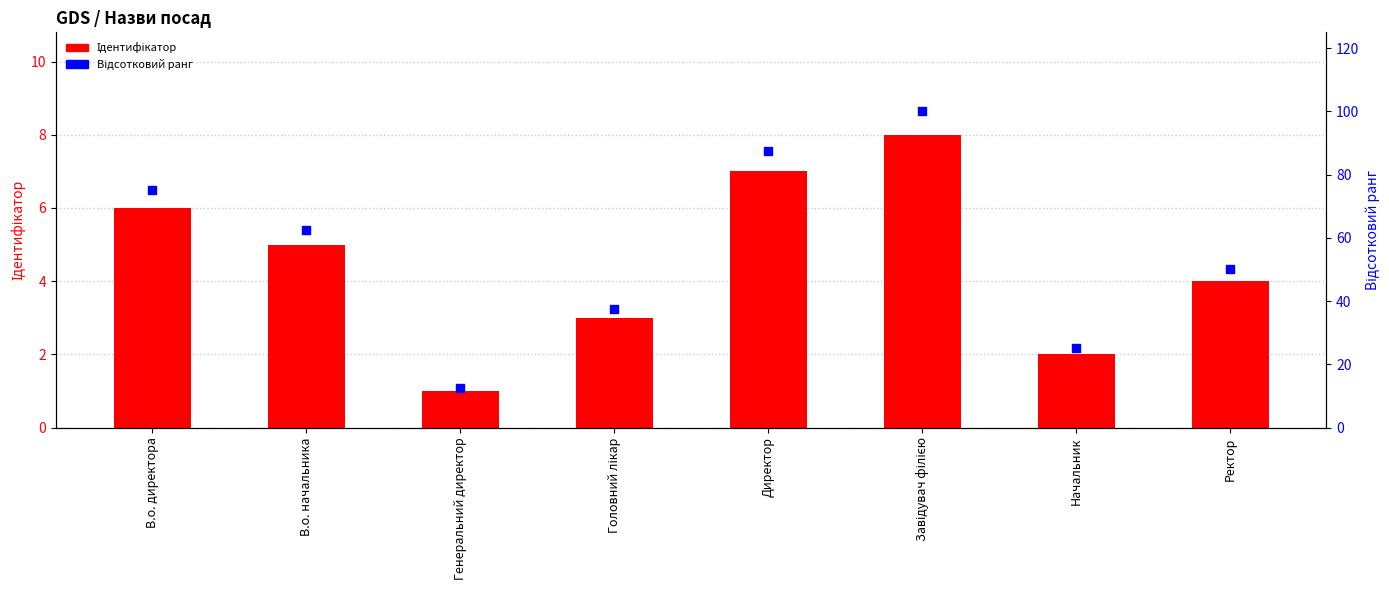

At how many categories does at least one series exceed 74?

3